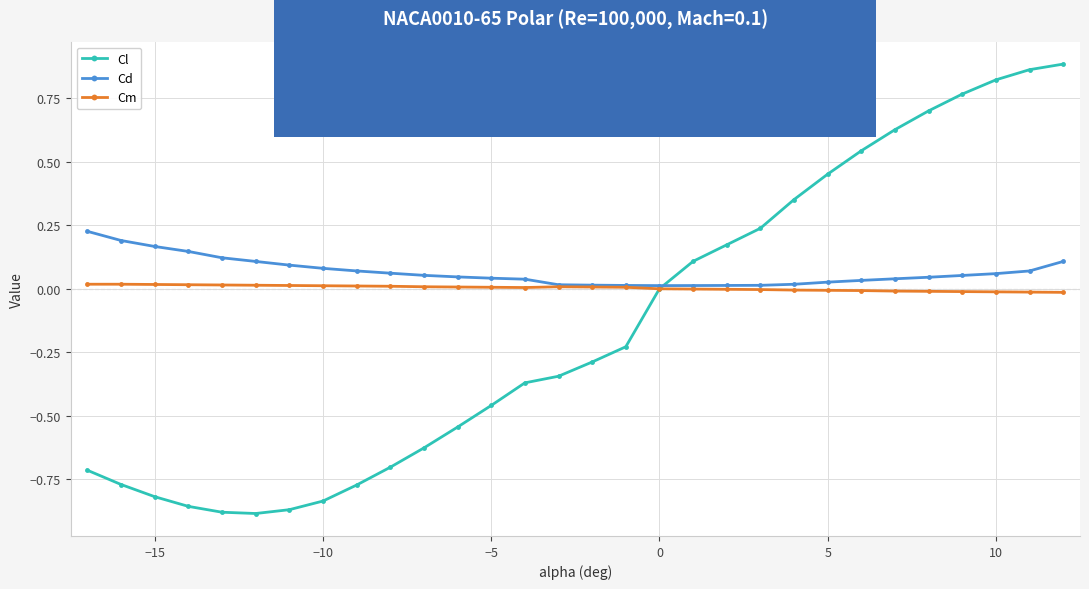

How many lines are shown in the chart?

3